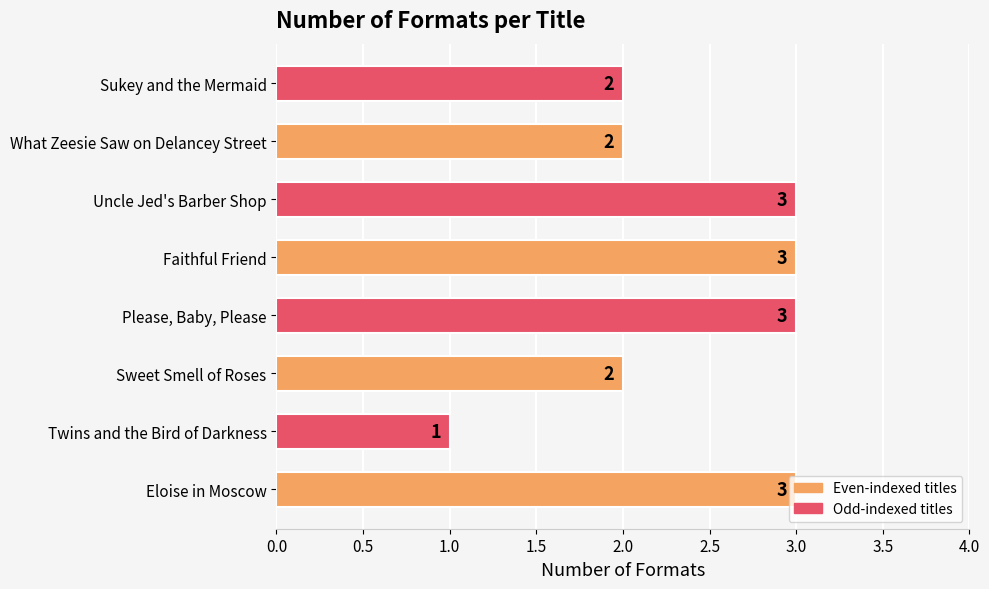

Approximately how many times larger is the value at Please, Baby, Please compared to Uncle Jed's Barber Shop?

1.0